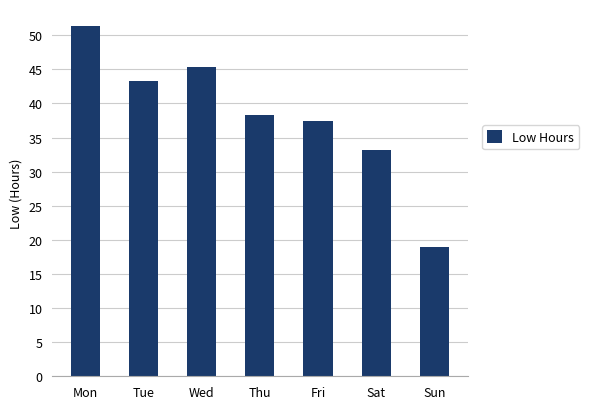

How many bars are there in total?

7